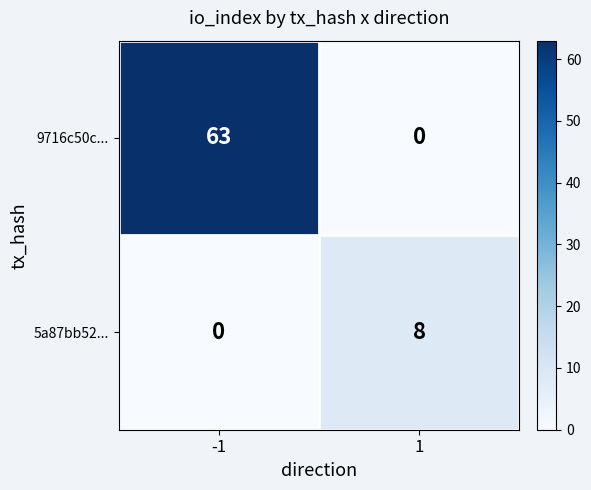

What is the sum of all 5a87bb52... values?

8